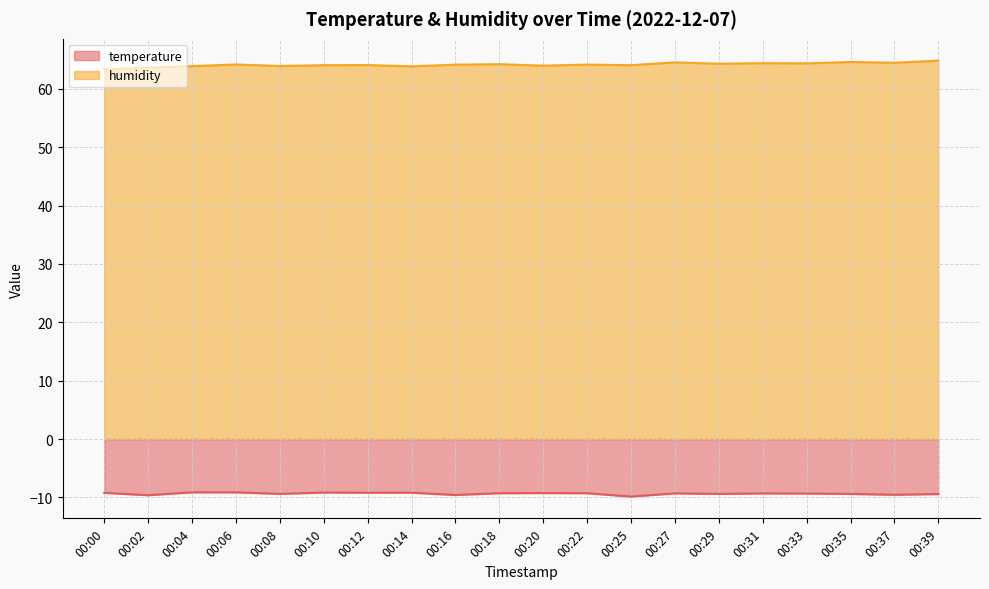

List the series in order of their peak value, lowest first.

temperature, humidity